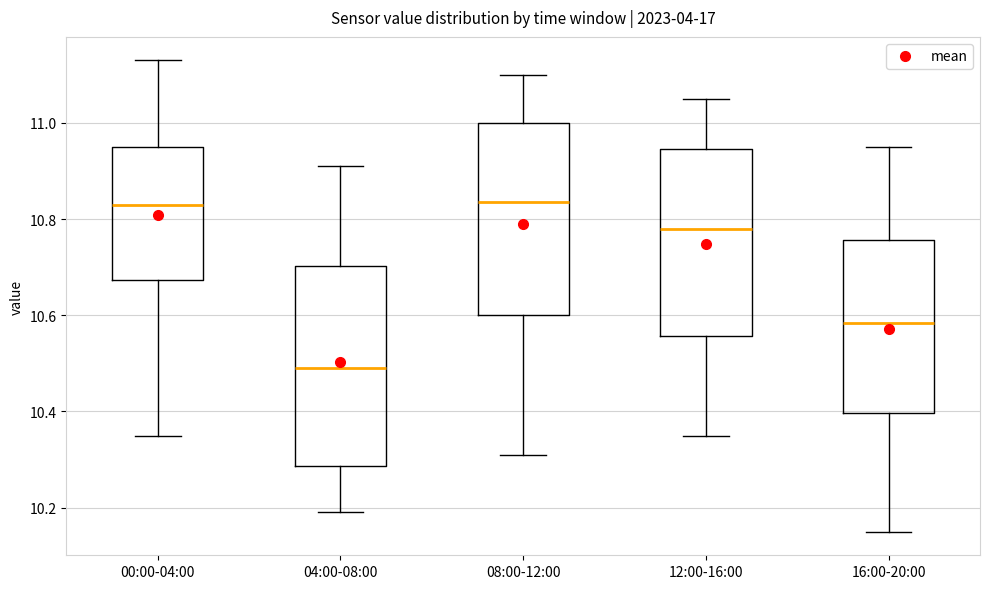

Where is the upper edge of the box for 04:00-08:00 on the y-axis? The values are not printed on the chart, so give them approximately, as read against the axis.

10.70